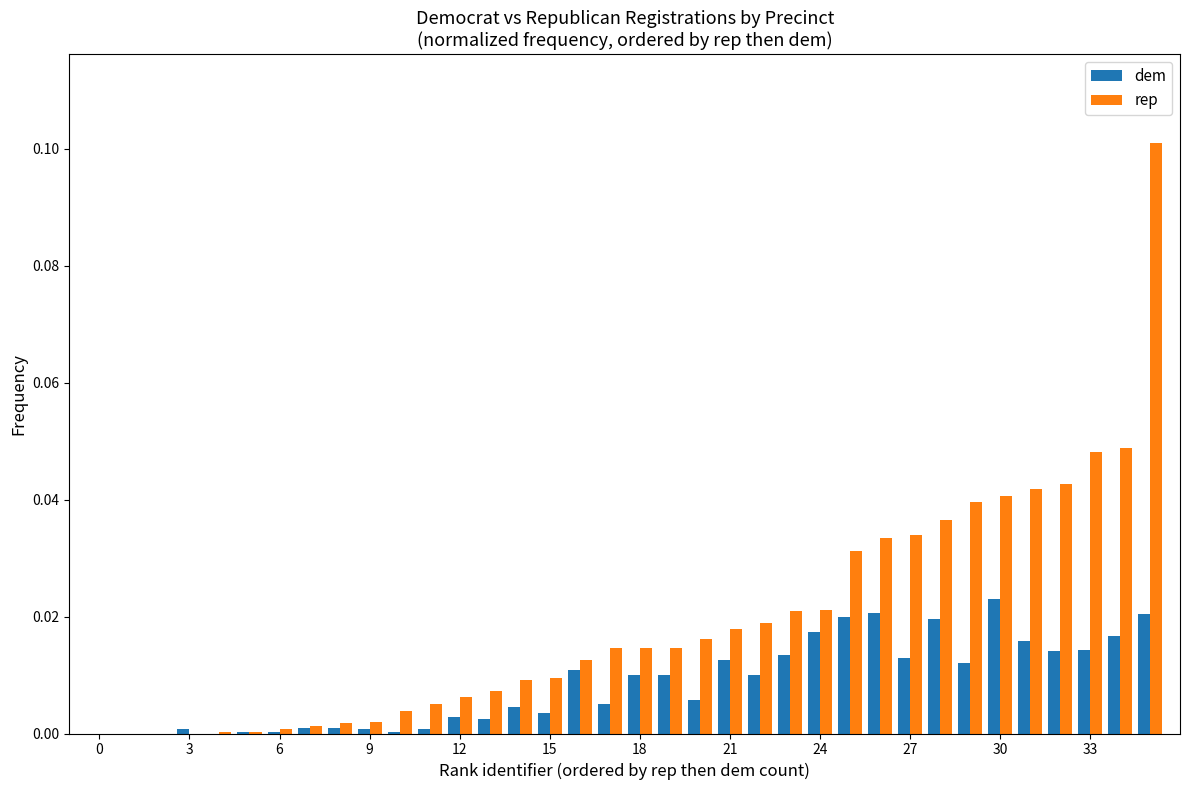

Which series has the largest total across all categories?

rep